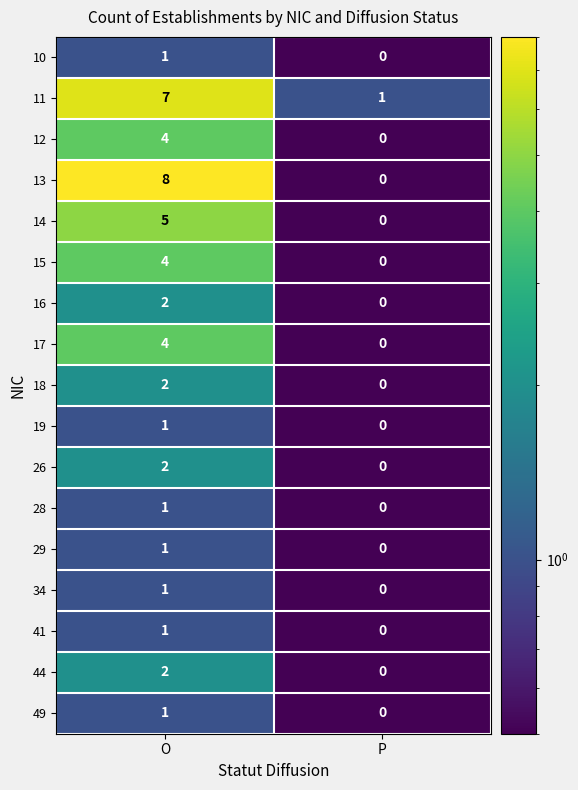

What is the maximum value shown in the chart?

8